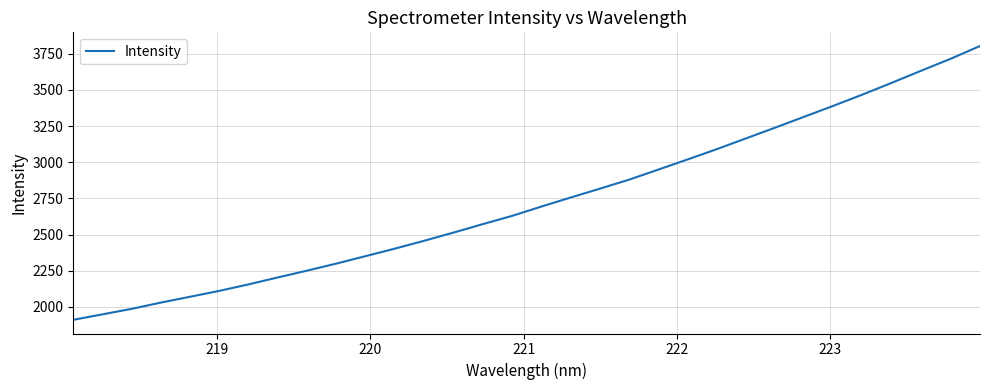

What is the difference between the maximum and minimum values?

1891.8